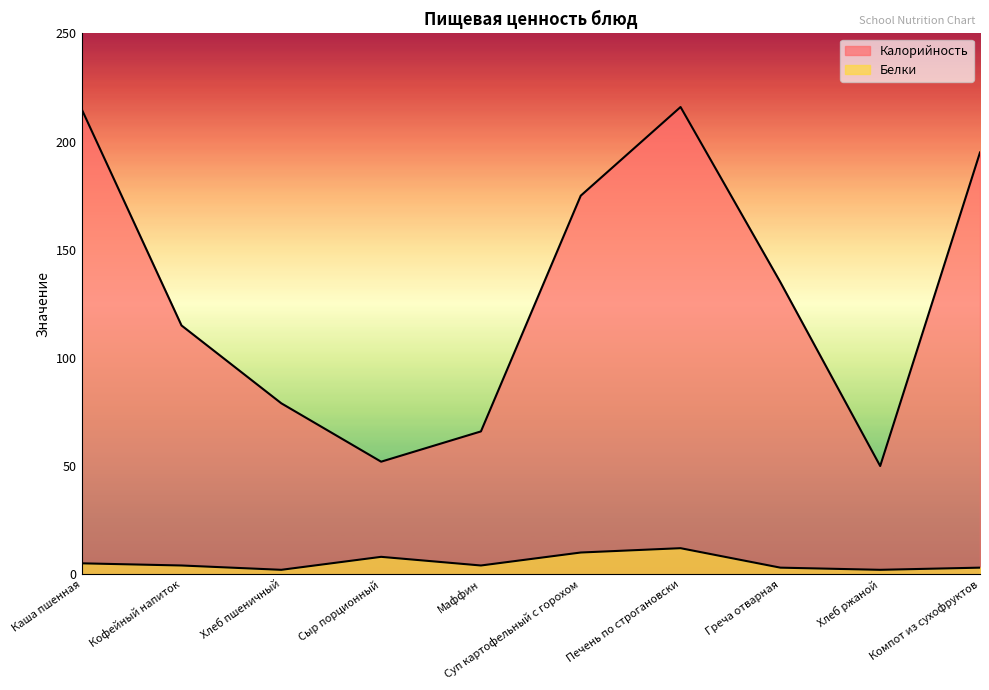

How many data points in Калорийность are less than 135?

5